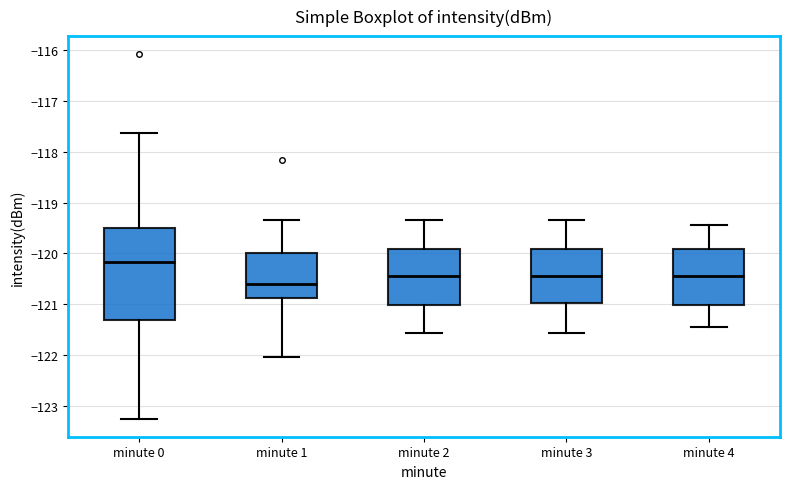

Reading left to right, read every box against the y-axis: the position of its median line, the range the box covers, and the ends of its whiskers. The values are not printed on the chart, so give them approximately, as read against the axis.

minute 0: median -120.2, box -121.3 to -119.5, whiskers -123.2 to -117.6
minute 1: median -120.6, box -120.9 to -120.0, whiskers -122.0 to -119.3
minute 2: median -120.4, box -121.0 to -119.9, whiskers -121.6 to -119.3
minute 3: median -120.4, box -121.0 to -119.9, whiskers -121.6 to -119.3
minute 4: median -120.4, box -121.0 to -119.9, whiskers -121.4 to -119.4